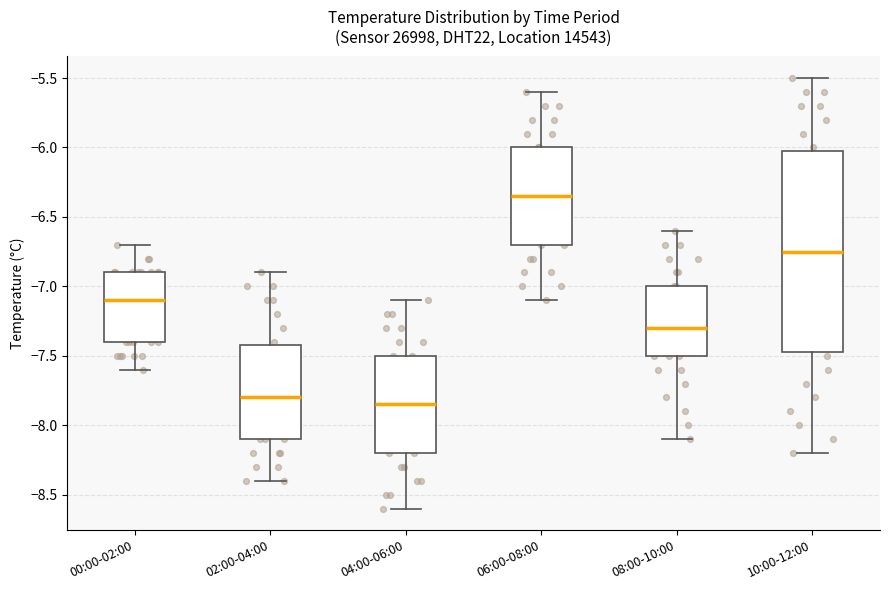

Which box's median line is the highest?

06:00-08:00